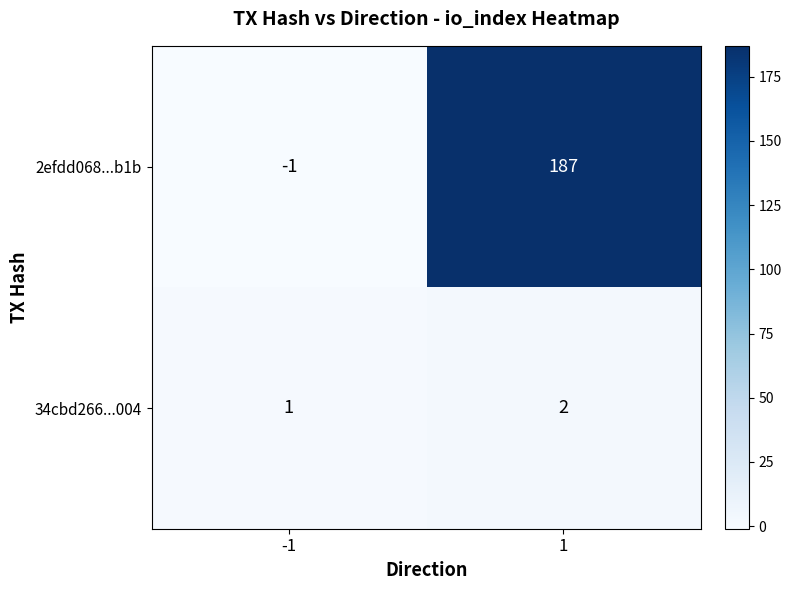

At which category is the sum across all series the highest?

1